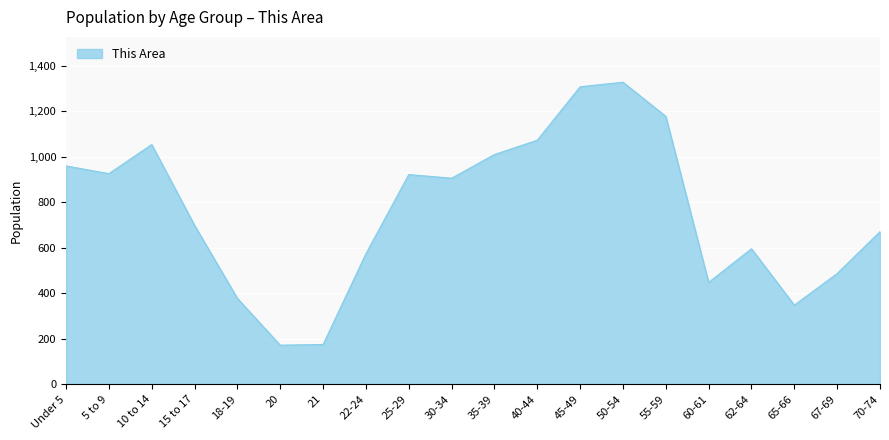

What is the sum of the values at 67-69 and 35-39?

1497